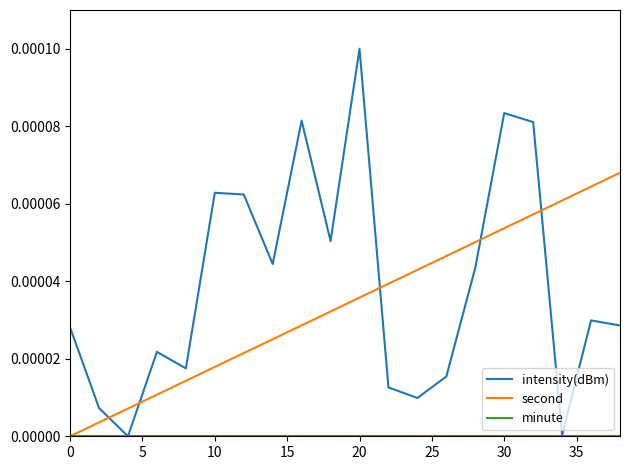

At how many categories does at least one series exceed 0?

20